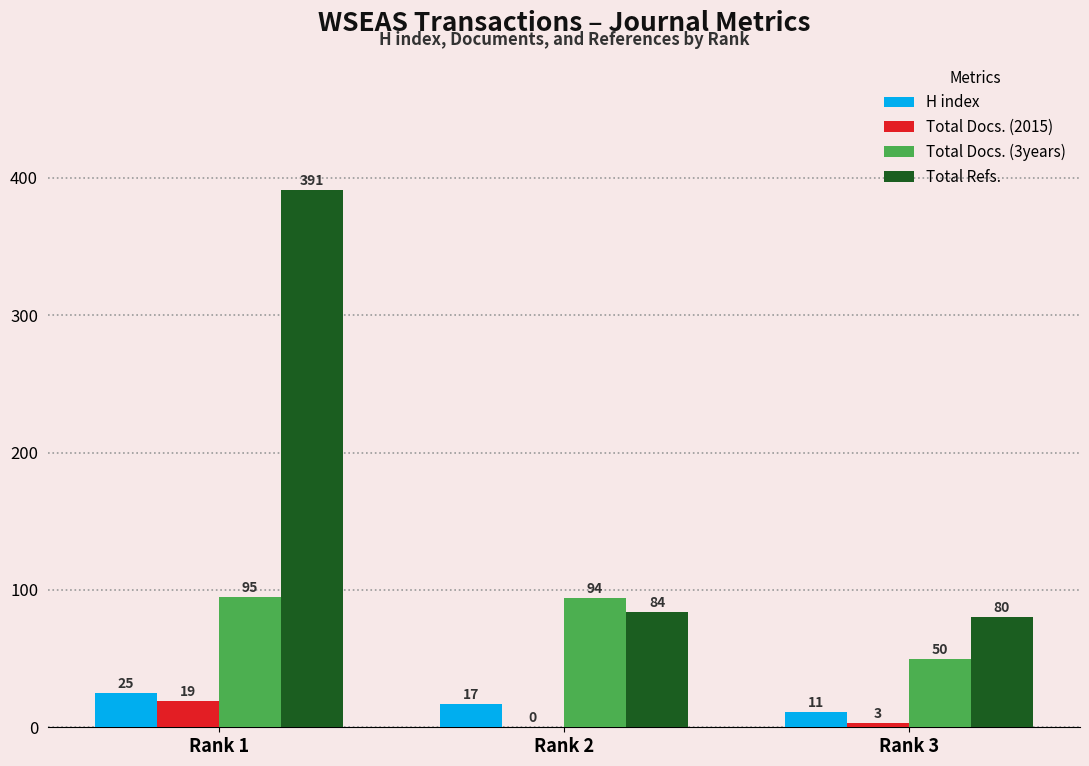

How many groups of bars are there?

3